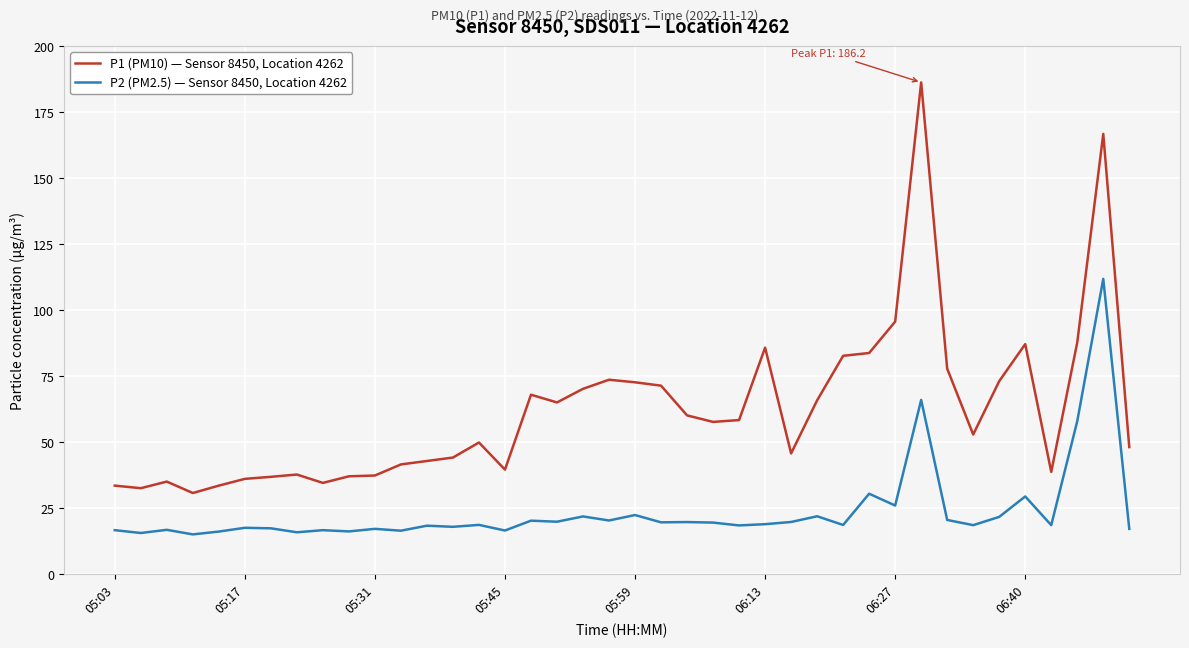

Which series has the largest range (max minus min)?

P1 (PM10) — Sensor 8450, Location 4262